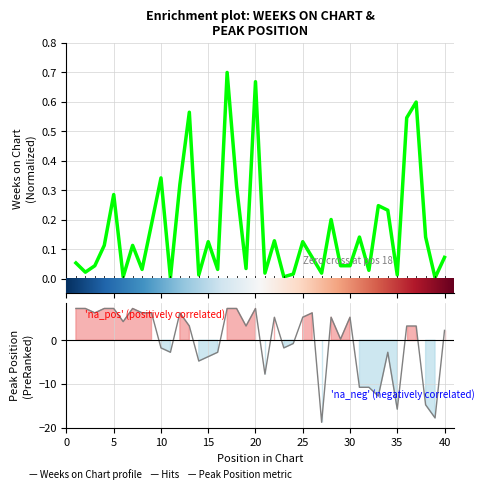

Which series has the largest total across all categories?

Weeks on Chart